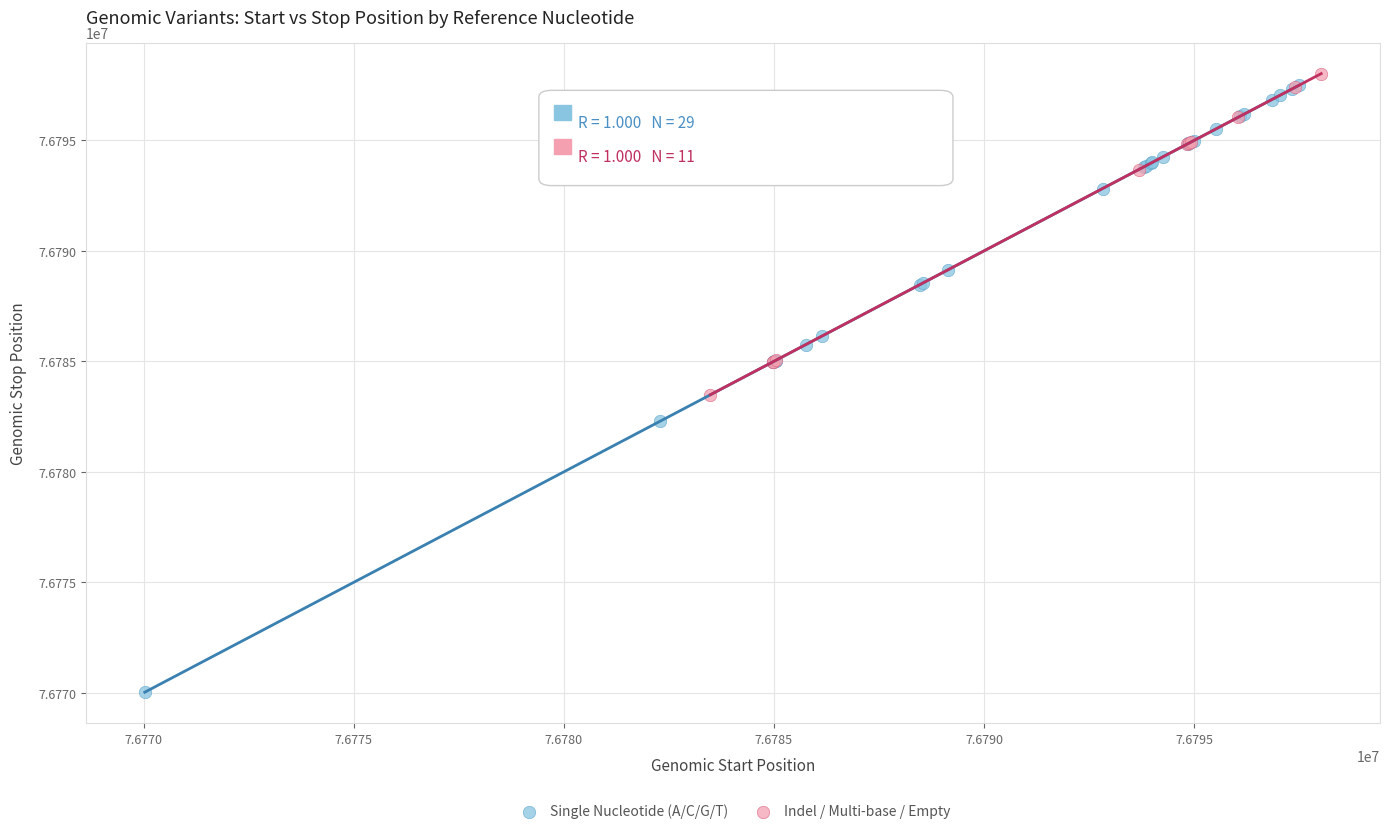

Which series contains the highest Y value?

Indel / Multi-base / Empty